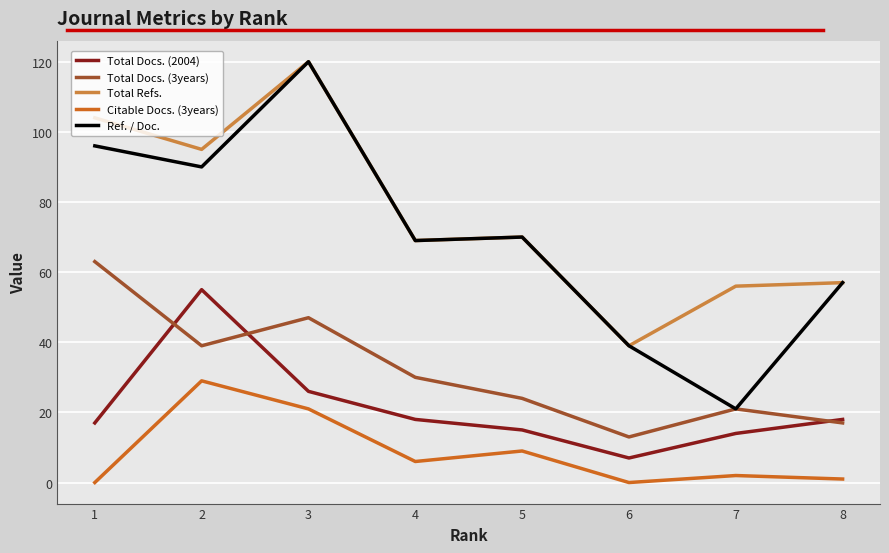

Reading left to right, list all the values displayed in this chart.

Total Docs. (2004): 8=18	7=14	6=7	5=15	4=18	3=26	2=55	1=17
Total Docs. (3years): 8=17	7=21	6=13	5=24	4=30	3=47	2=39	1=63
Total Refs.: 8=57	7=56	6=39	5=70	4=69	3=120	2=95	1=104
Citable Docs. (3years): 8=1	7=2	6=0	5=9	4=6	3=21	2=29	1=0
Ref. / Doc.: 8=57	7=21	6=39	5=70	4=69	3=120	2=90	1=96